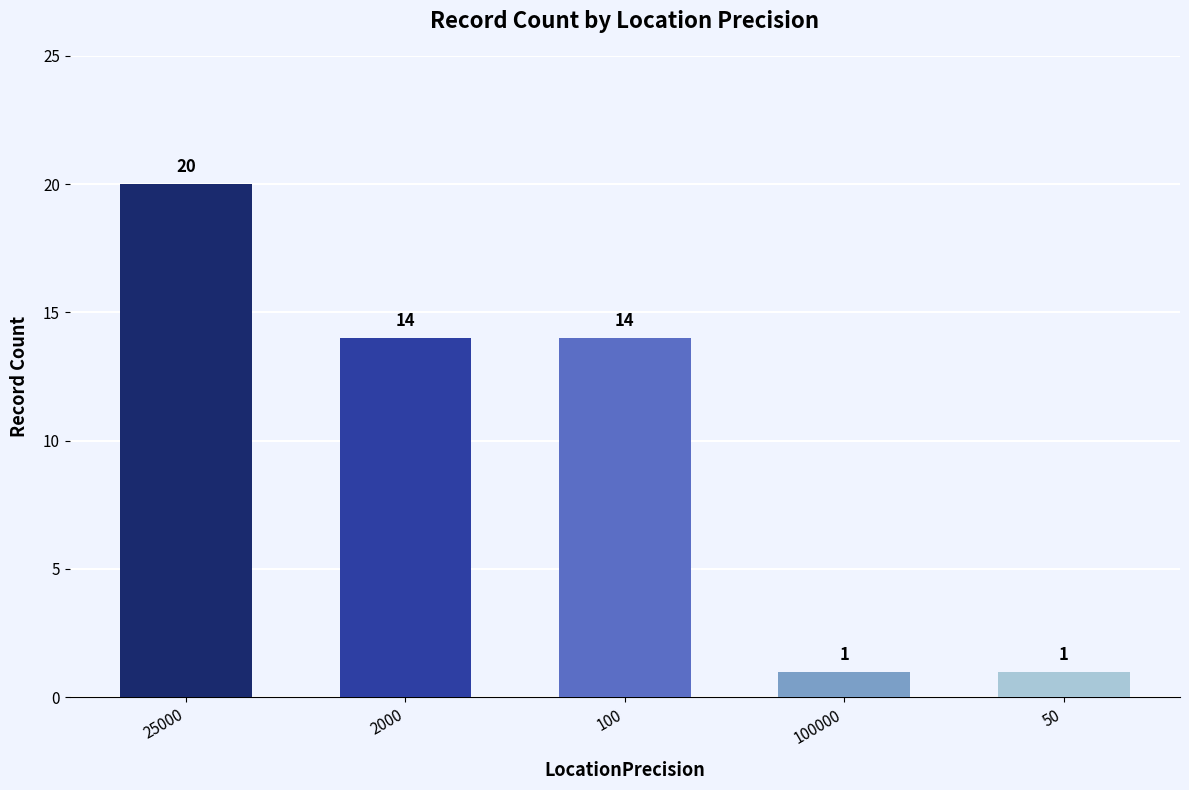

Reading left to right, extract all data points from this chart.

20	14	14	1	1